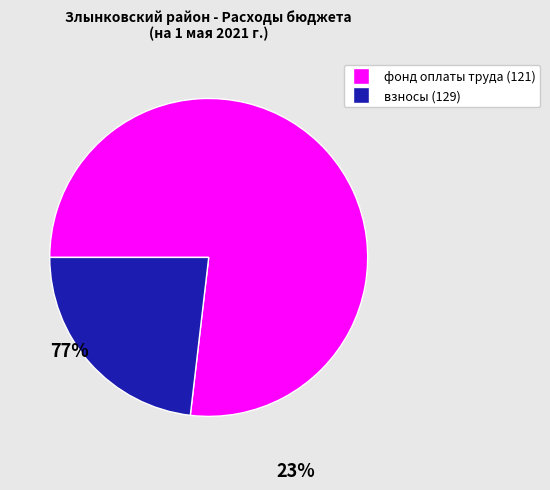

Rank the categories by value from highest to lowest.

фонд оплаты труда (121), взносы (129)